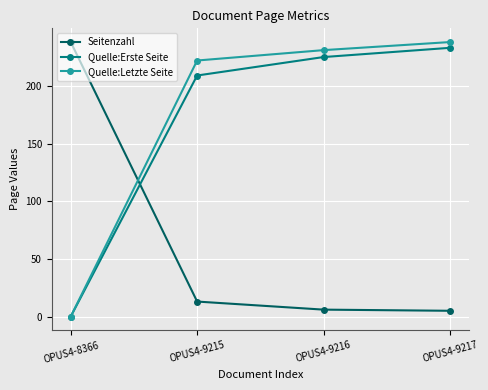

Which series changed the most between OPUS4-9216 and OPUS4-9217?

Quelle:Erste Seite